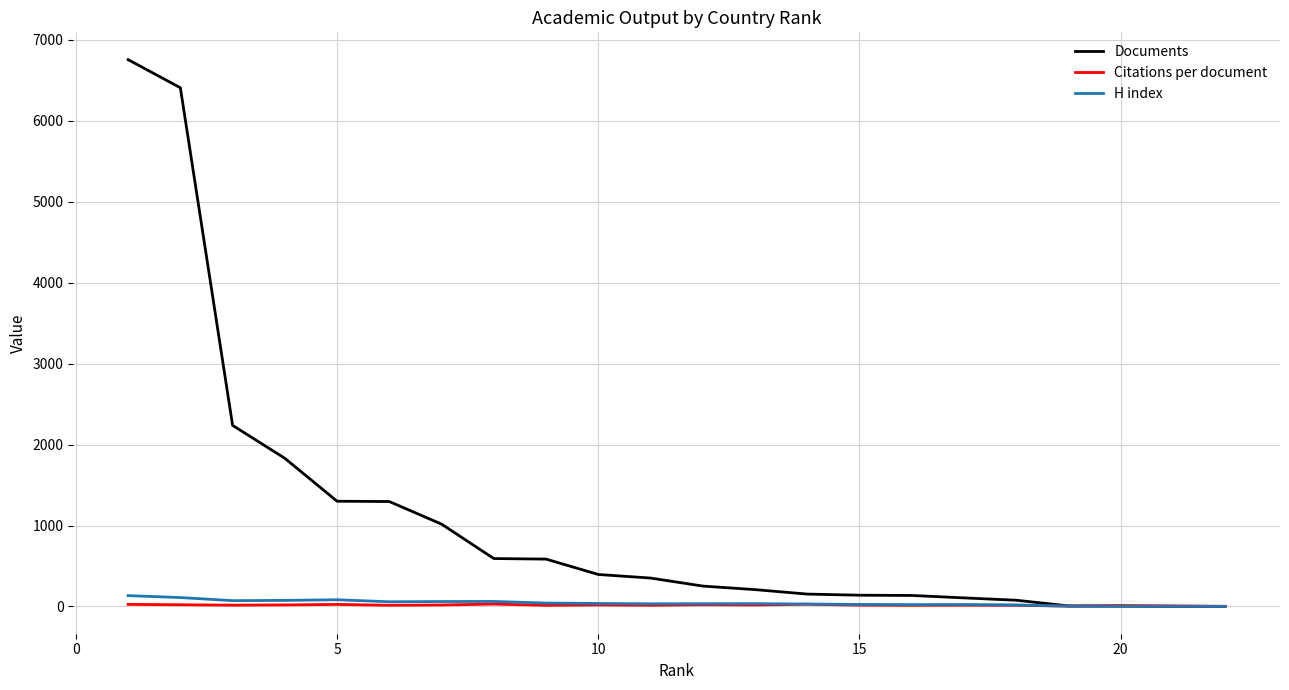

Which series has the largest total across all categories?

Documents